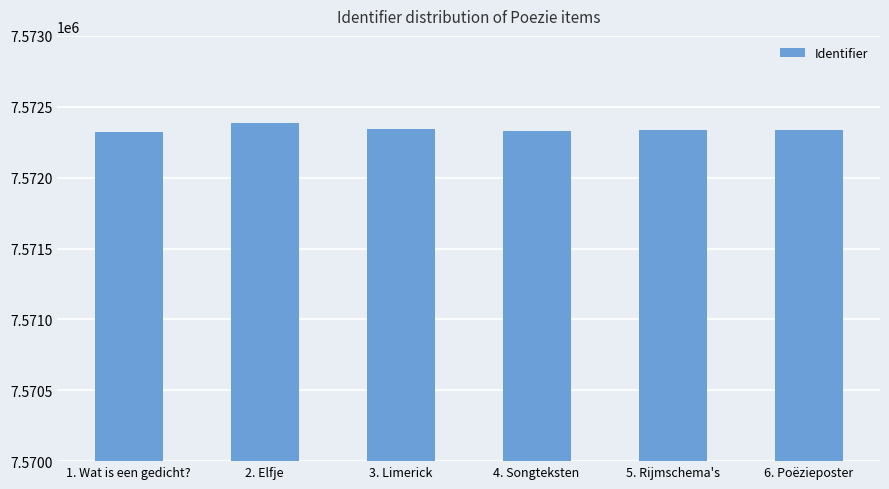

What is the ratio of the value at 4. Songteksten to the value at 5. Rijmschema's?

1.0